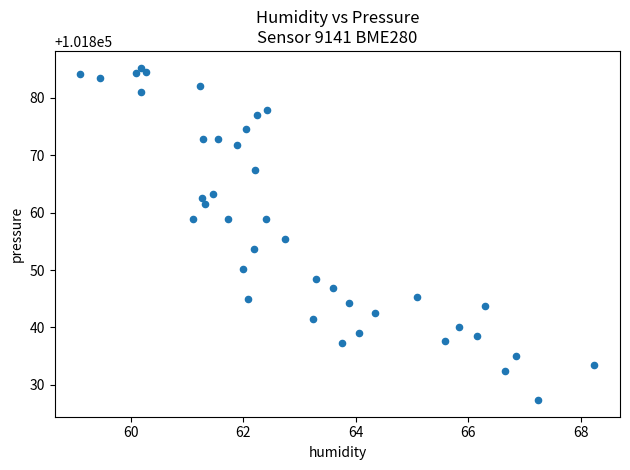

What is the range of X values (max minus min)?

9.1